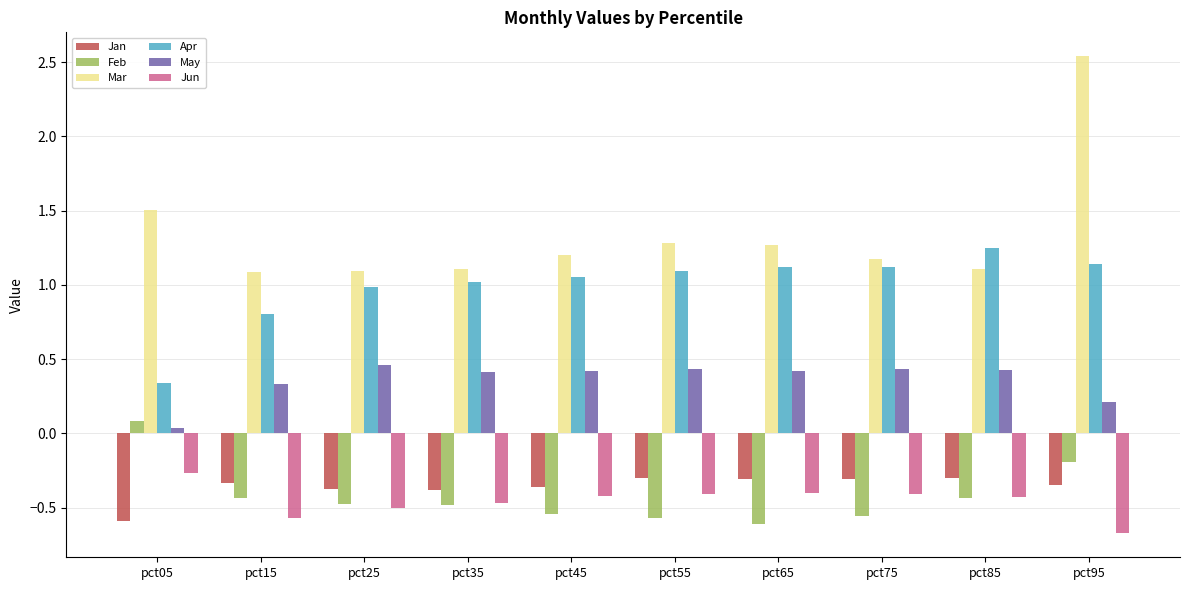

Which series has the largest range (max minus min)?

Mar